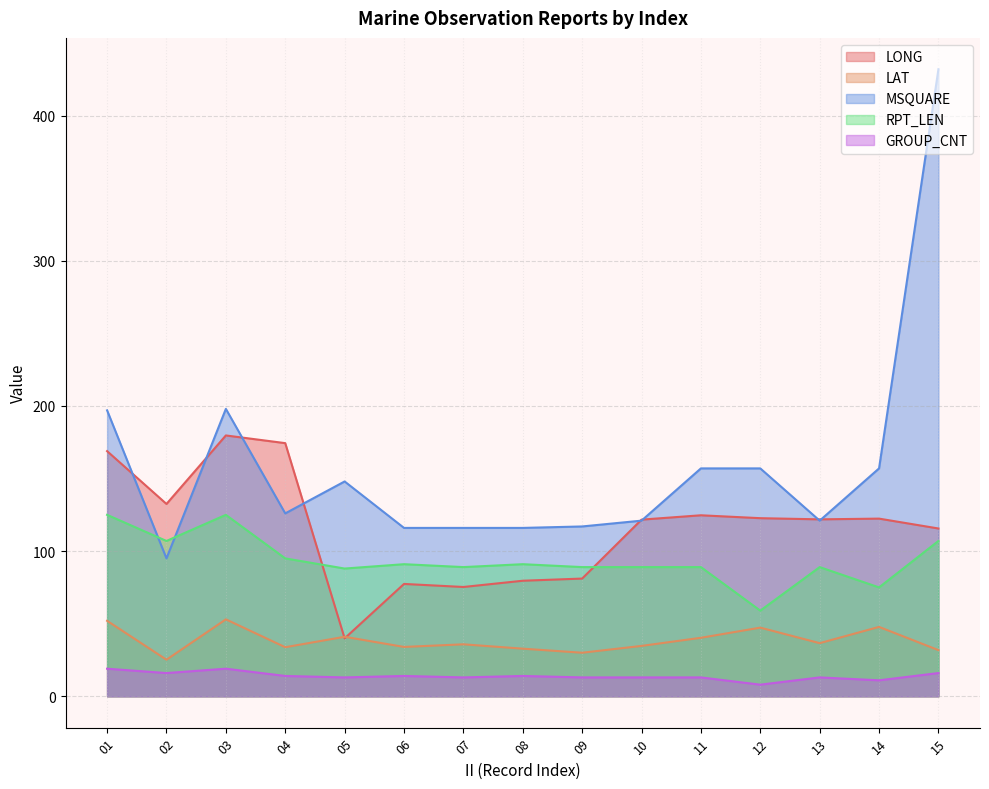

Does the chart have visible grid lines?

Yes